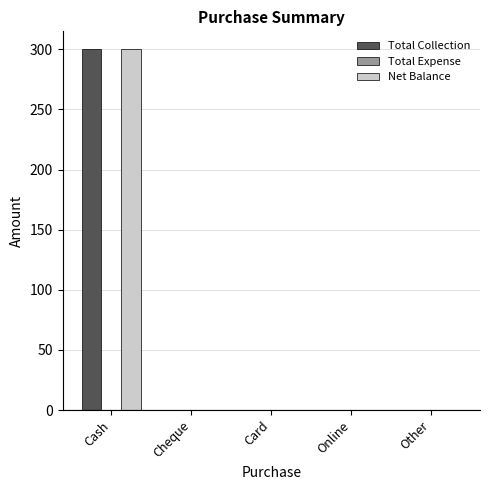

Is the value of Total Collection at Online greater than the value of Net Balance at Cash?

No